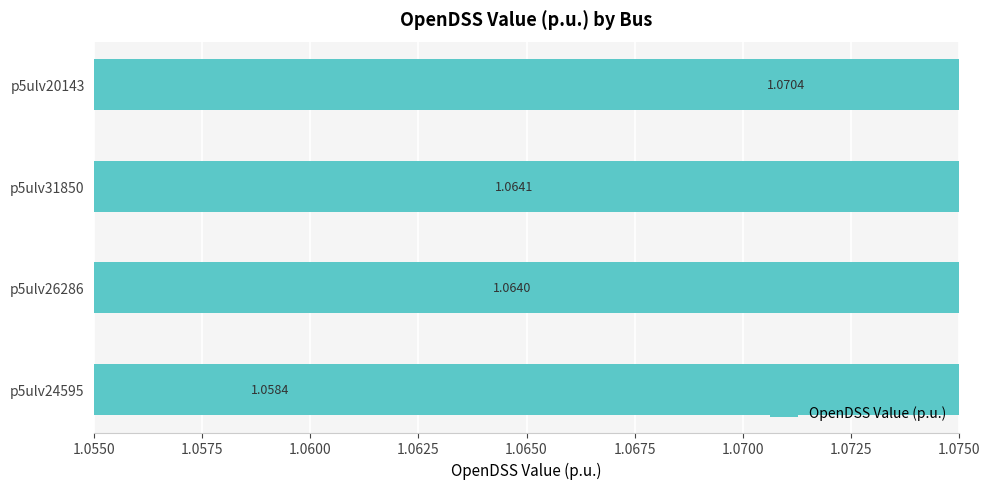

Which has a higher value, p5ulv24595 or p5ulv20143?

p5ulv20143